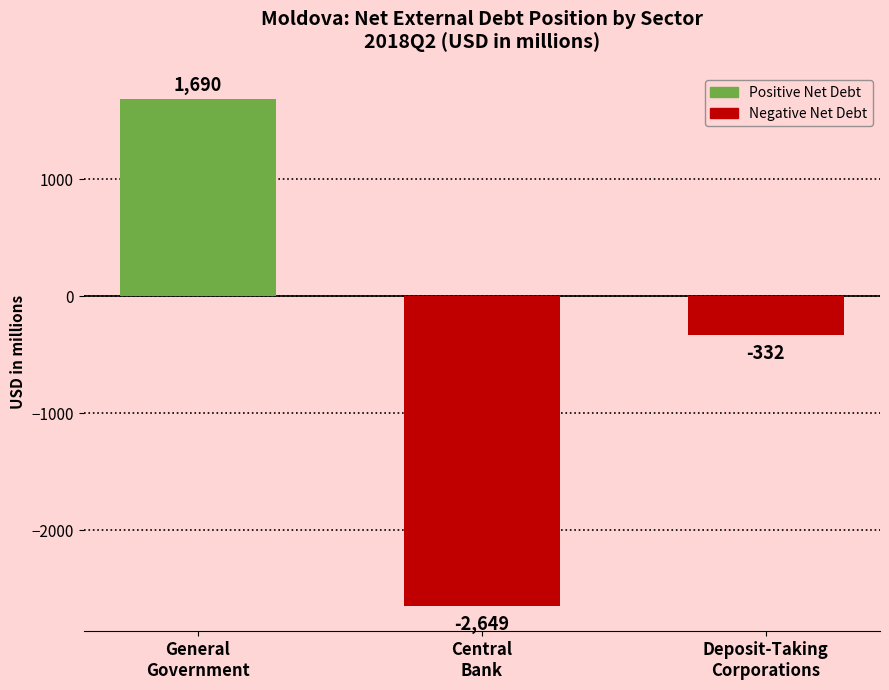

What is the difference between the maximum and minimum values?

4339